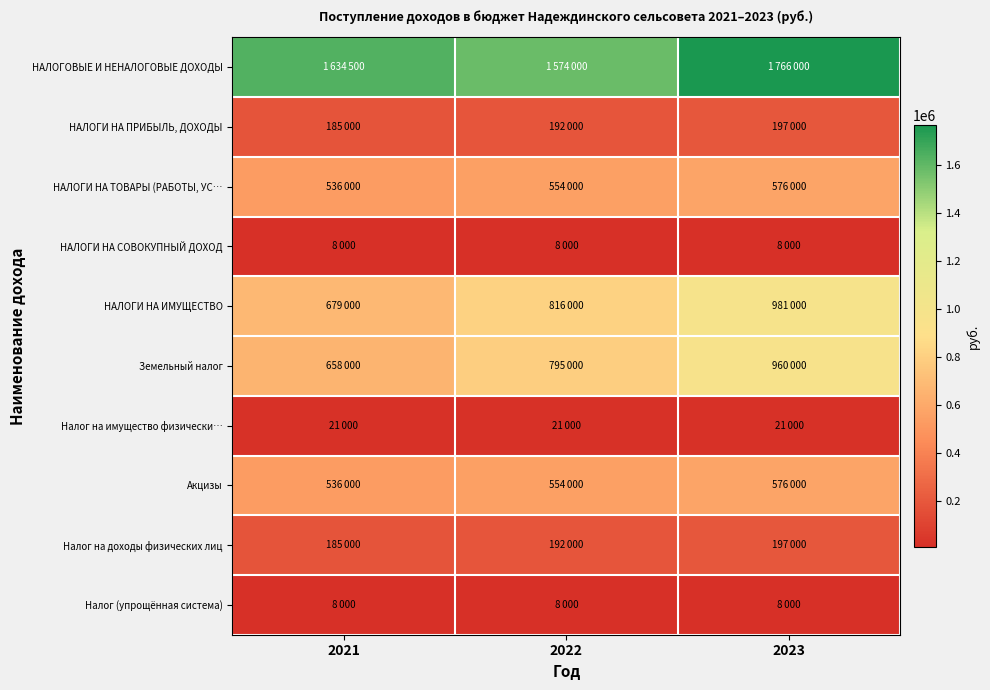

What is the smallest value displayed?

8000